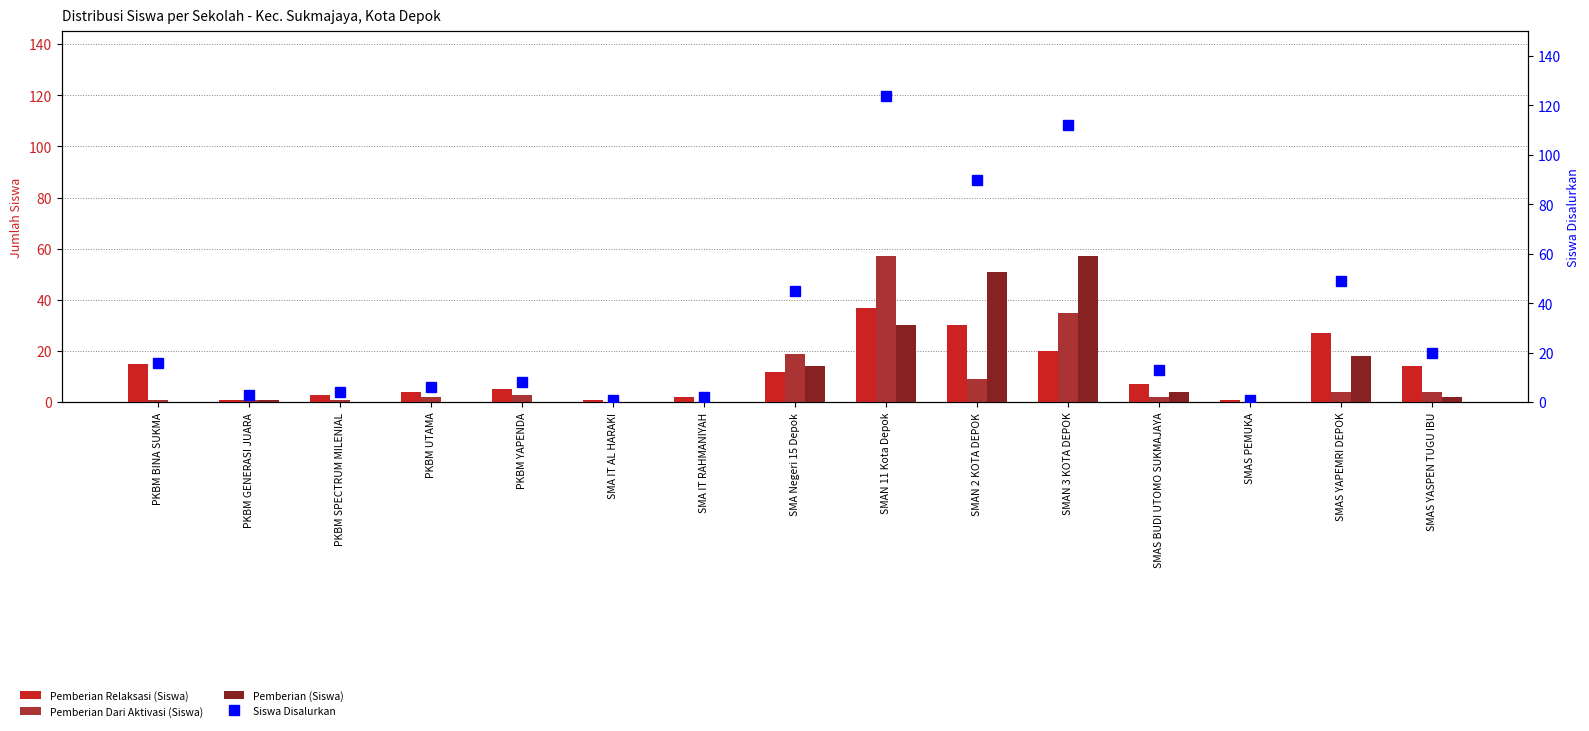

Reading left to right, what are all the values shown in this chart?

Pemberian Relaksasi (Siswa): 15	1	3	4	5	1	2	12	37	30	20	7	1	27	14
Pemberian Dari Aktivasi (Siswa): 1	1	1	2	3	0	0	19	57	9	35	2	0	4	4
Pemberian (Siswa): 0	1	0	0	0	0	0	14	30	51	57	4	0	18	2
Siswa Disalurkan: 16	3	4	6	8	1	2	45	124	90	112	13	1	49	20